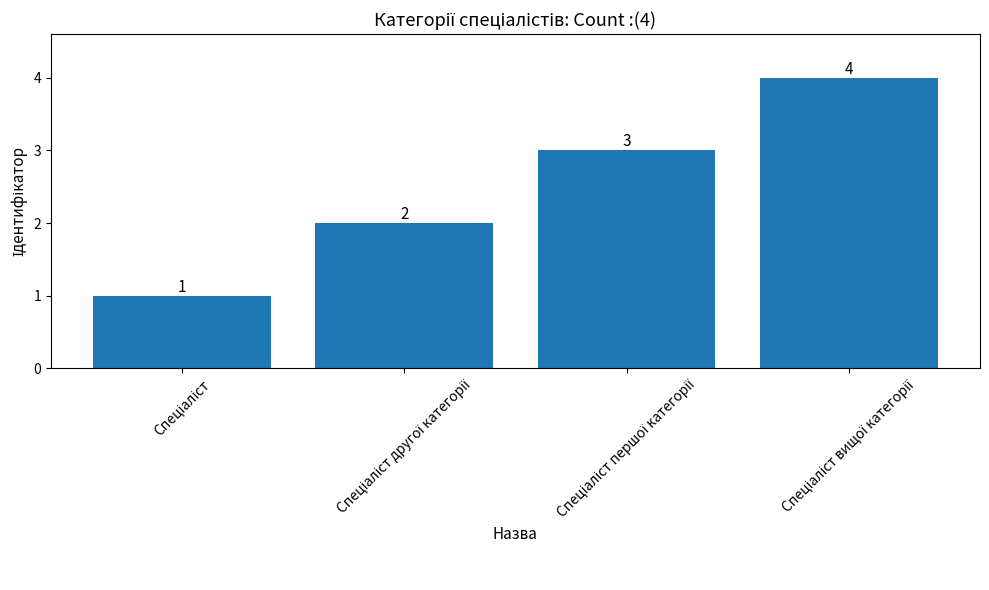

How many values are between 2 and 4?

3